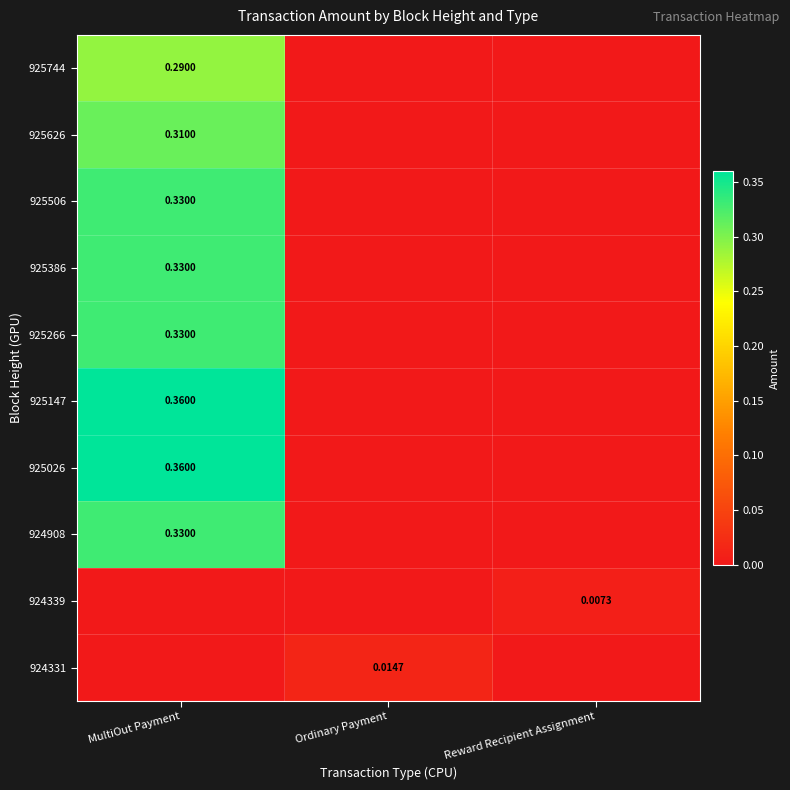

Which label corresponds to the largest value in the chart?

MultiOut Payment